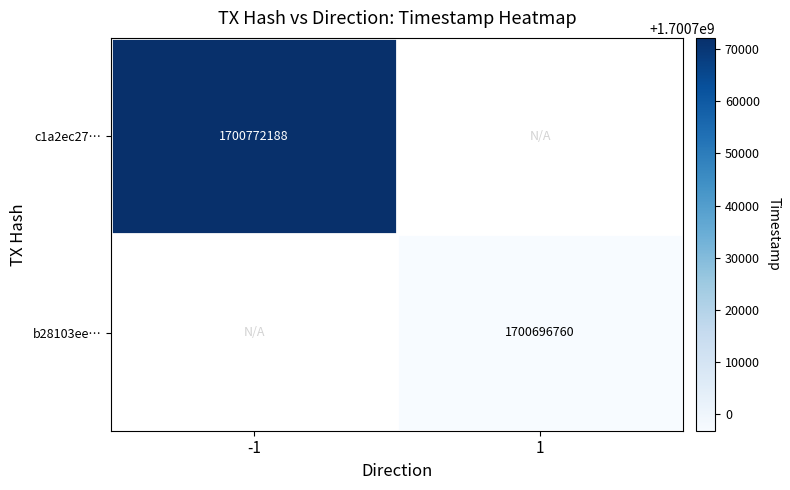

At how many categories does at least one series exceed 1700743723?

1